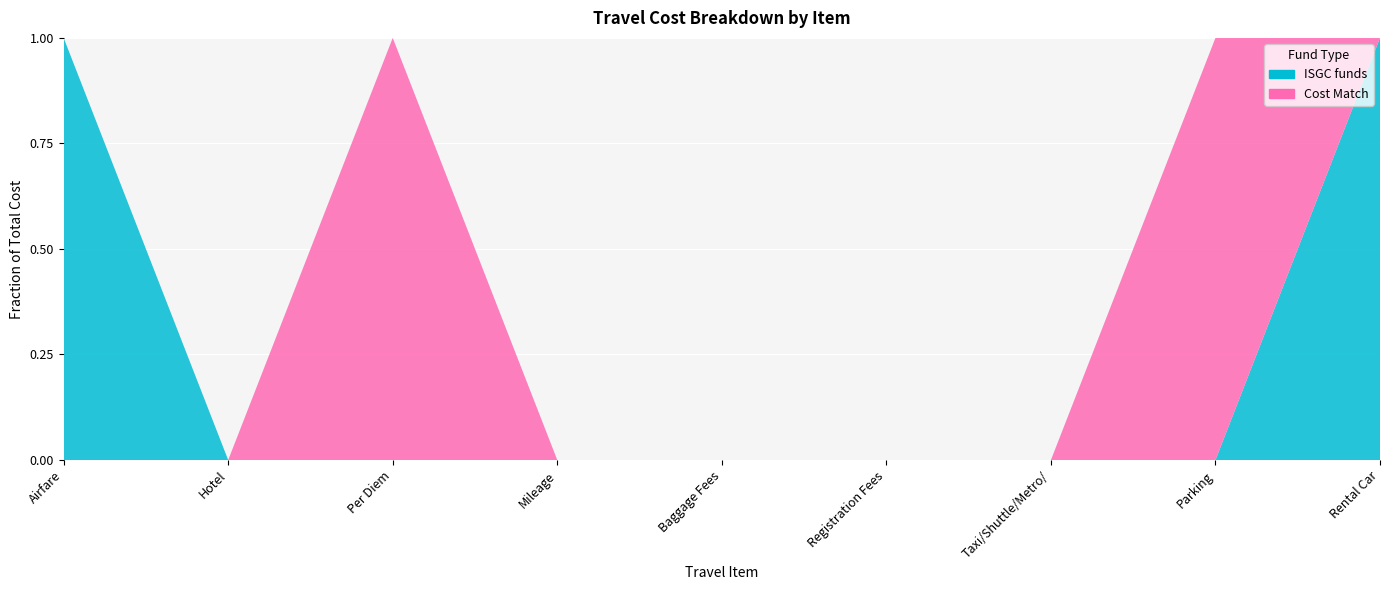

Reading left to right, extract all data points from this chart.

ISGC funds: Airfare=200	Hotel=0	Per Diem=0	Mileage=0	Baggage Fees=0	Registration Fees=0	Taxi/Shuttle/Metro/=0	Parking=0	Rental Car=108
Cost Match: Airfare=0	Hotel=0	Per Diem=306	Mileage=0	Baggage Fees=0	Registration Fees=0	Taxi/Shuttle/Metro/=0	Parking=2	Rental Car=0